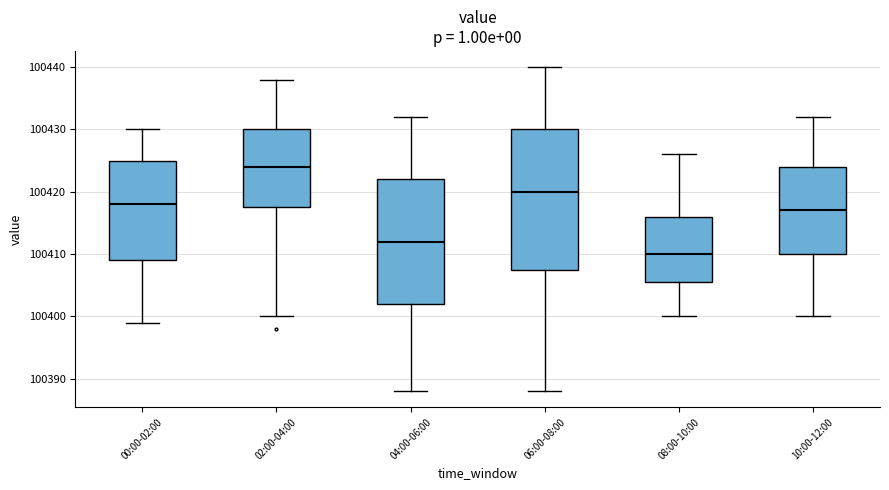

Comparing the boxes themselves (not the whiskers), which one is the tallest?

06:00-08:00